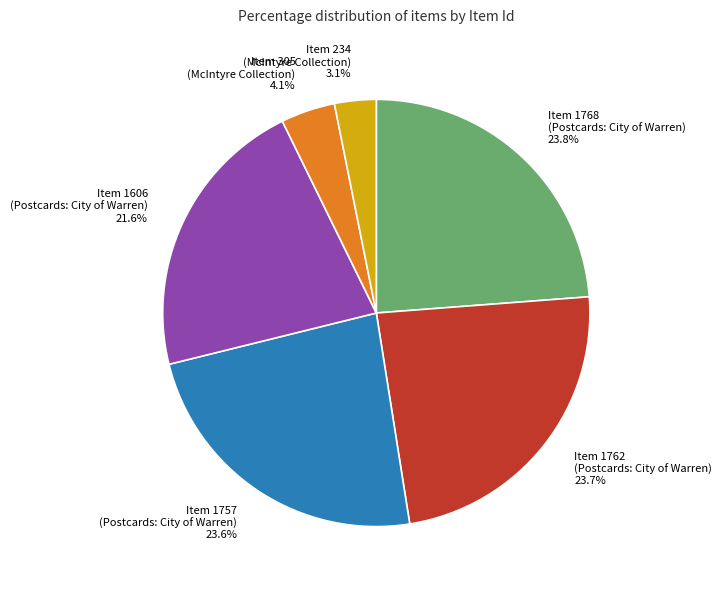

Is there a majority slice in this chart?

No